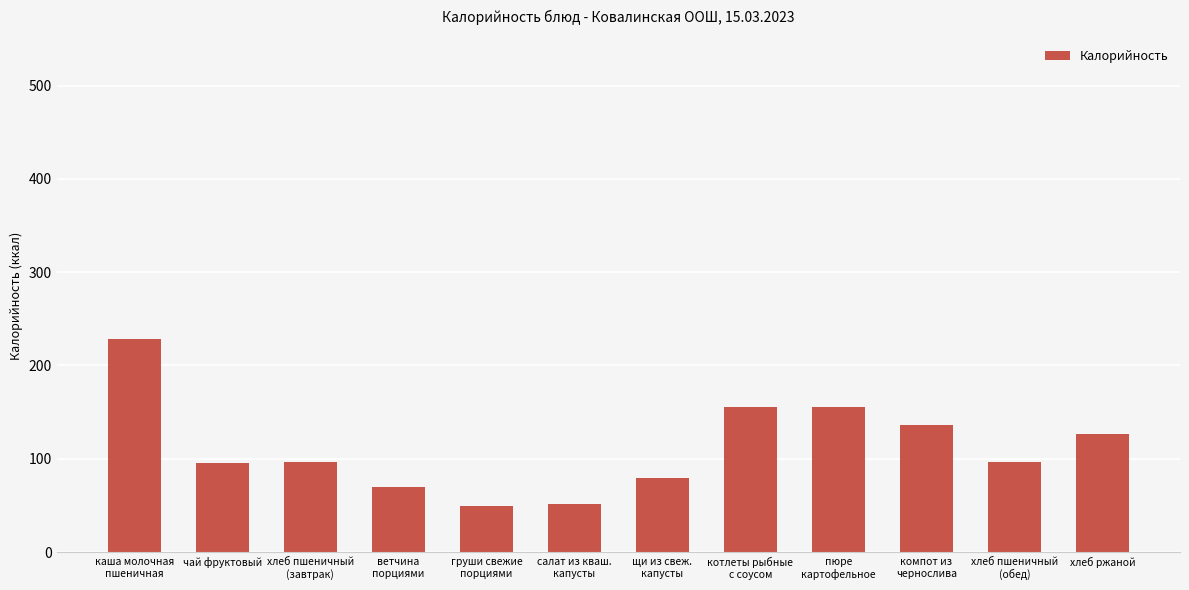

How many bars are there in total?

12